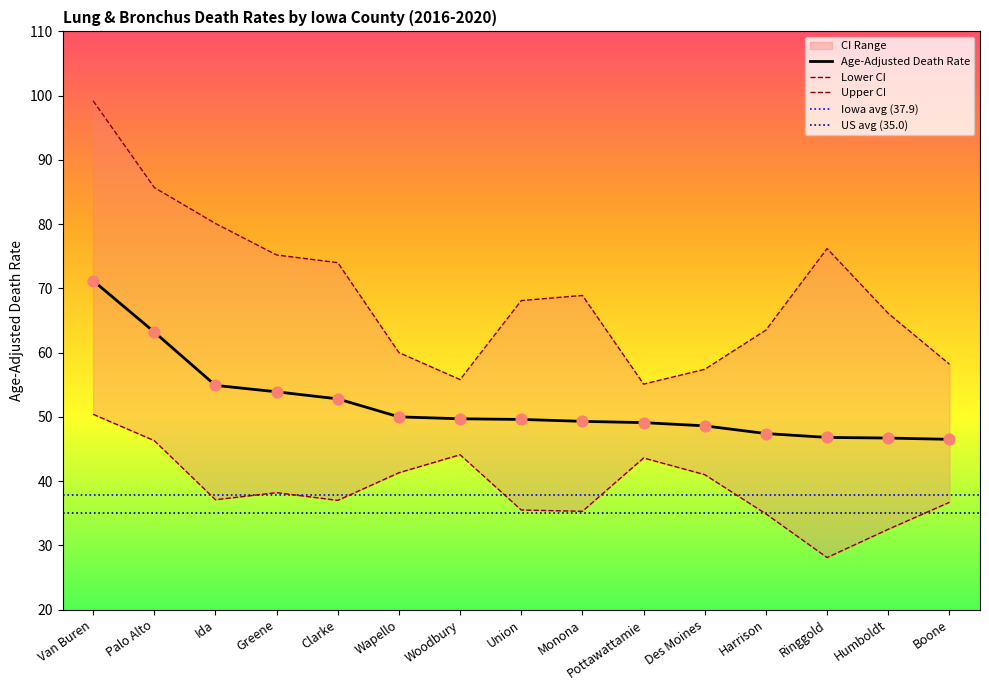

Which series has the widest spread of Y values?

Upper CI